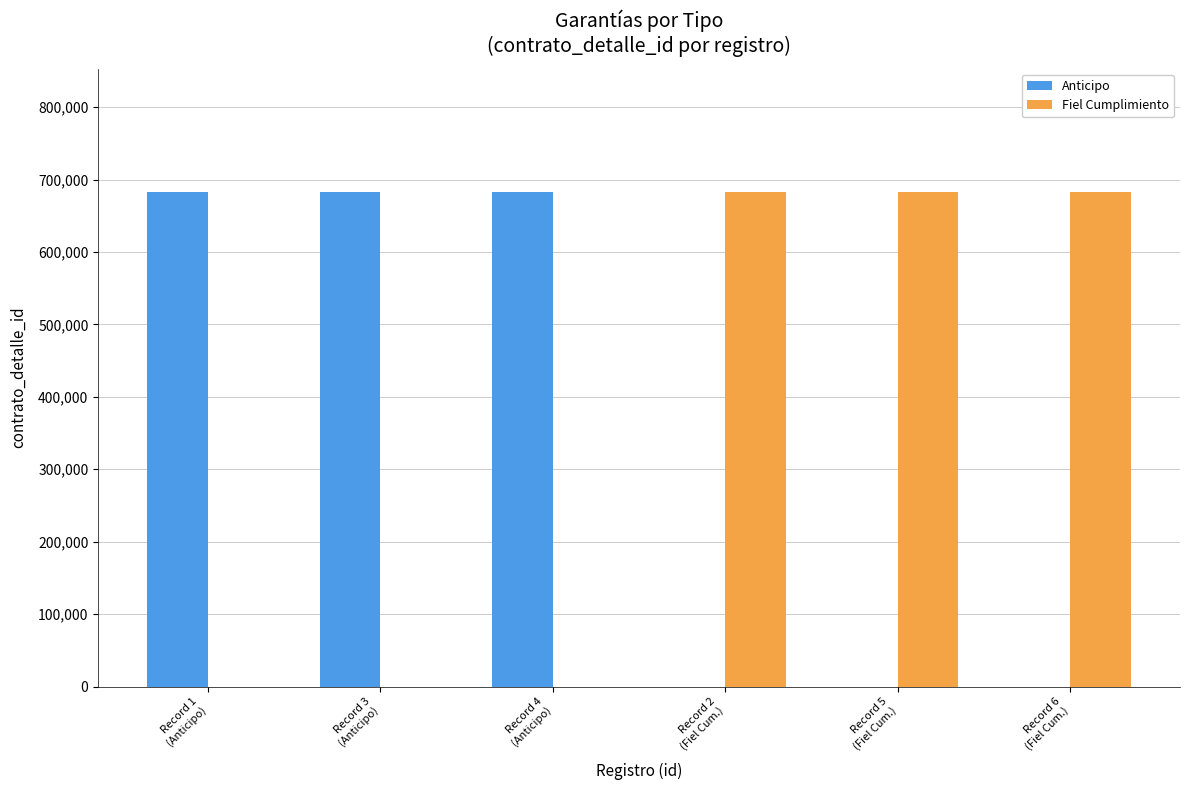

Is it true that Anticipo equals 682635 at Record 3
(Anticipo)?

True